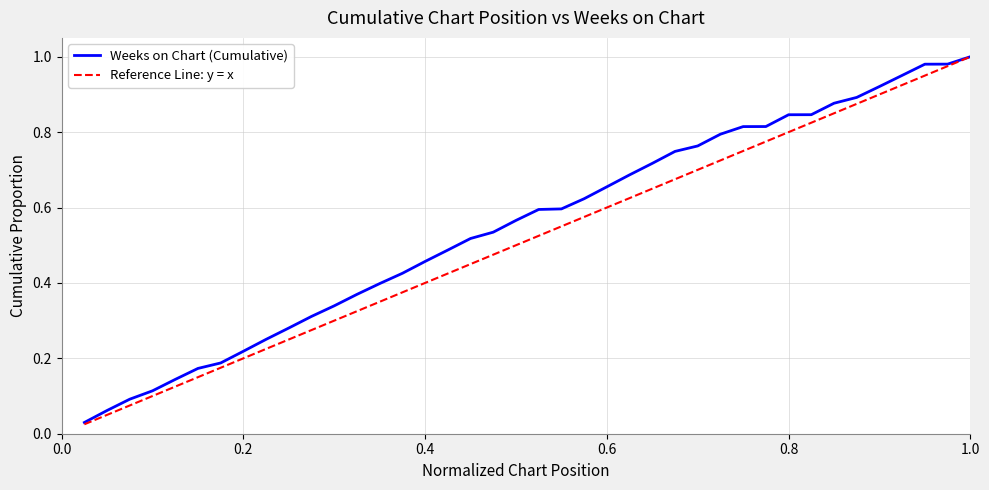

How many lines are shown in the chart?

2